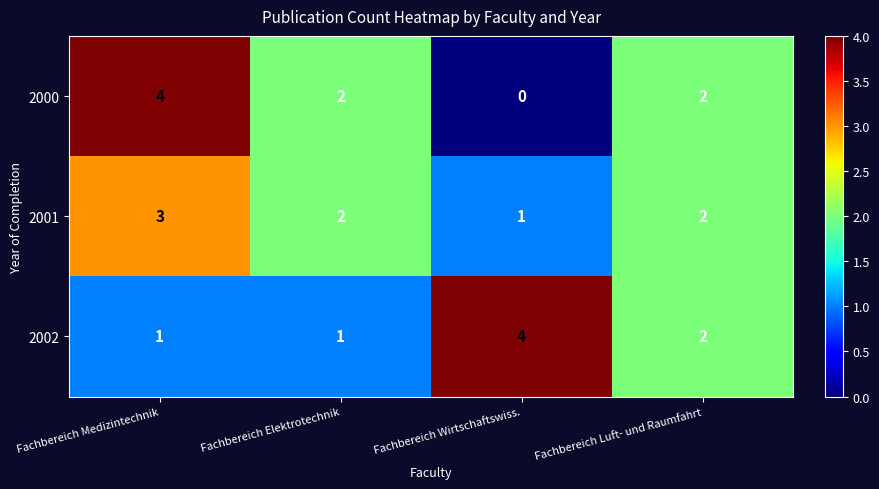

Which series has the widest spread of values?

2000